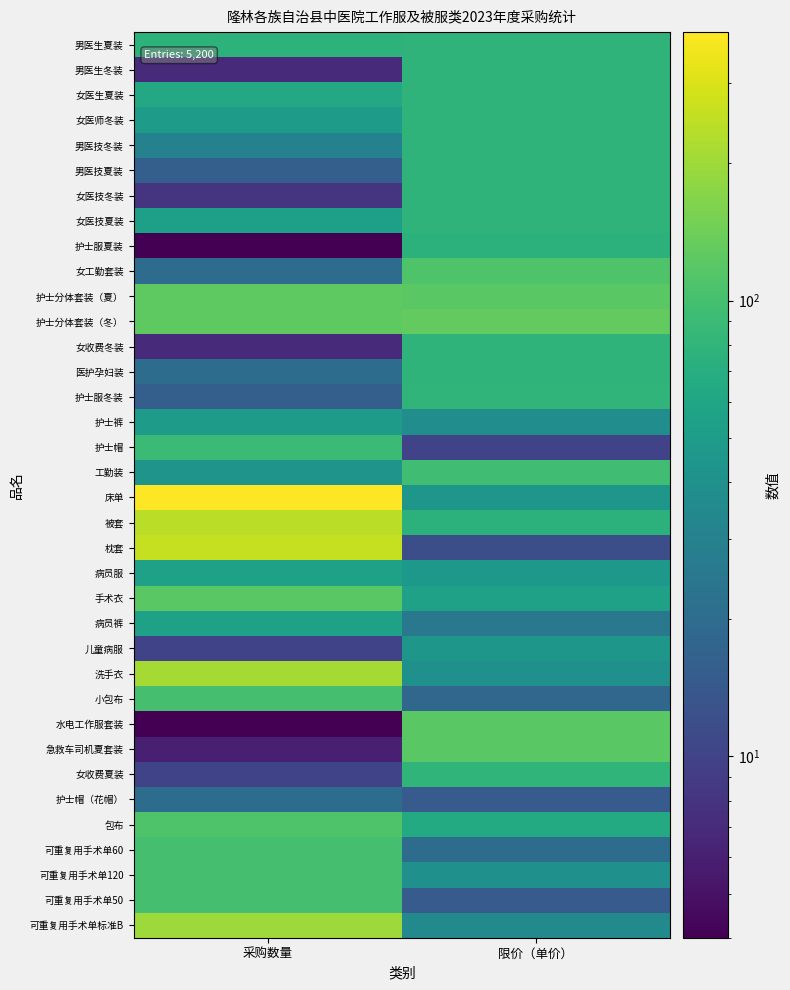

Which series changed the most between 采购数量 and 限价（单价）?

床单